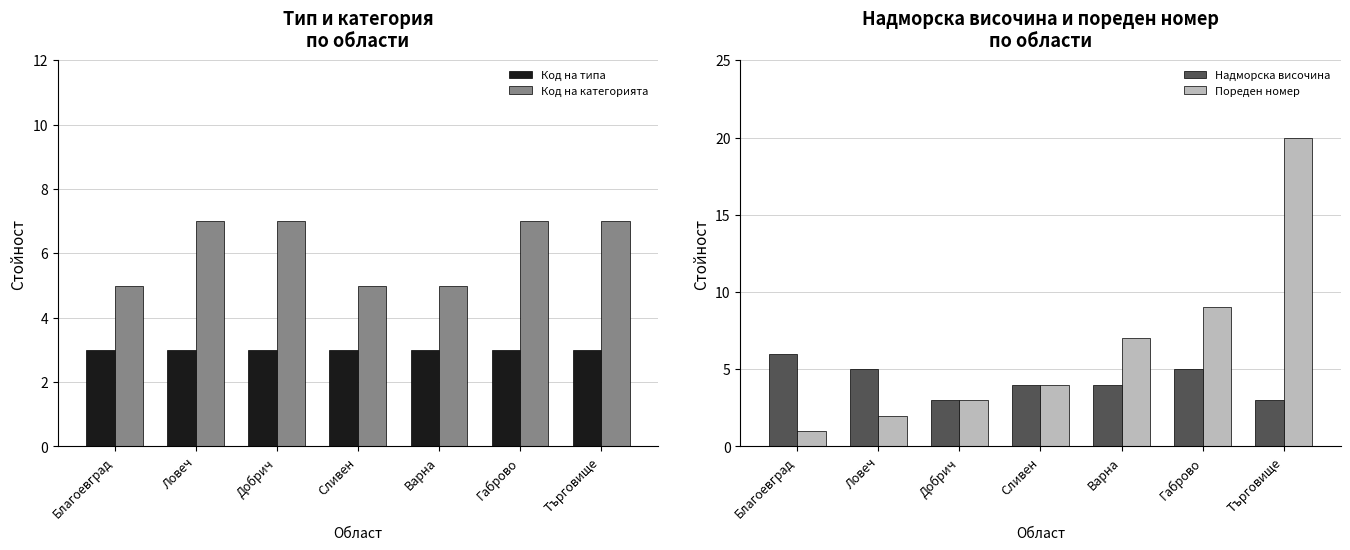

List the series in order of their peak value, lowest first.

Код на типа, Надморска височина, Код на категорията, Пореден номер